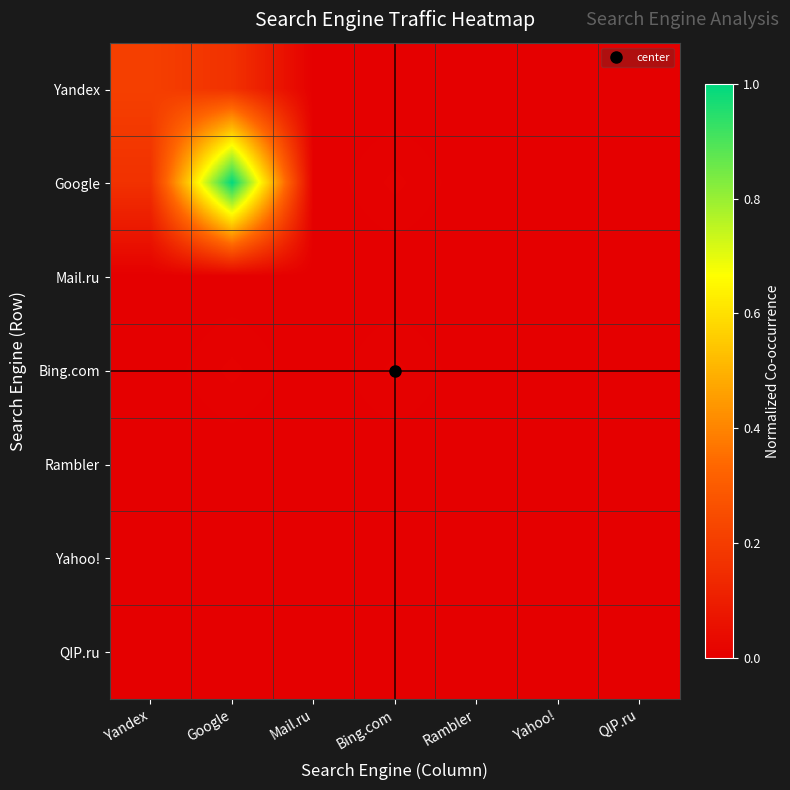

At Rambler, list the series in order from smallest to largest.

Yandex, Google, Mail.ru, Bing.com, Rambler, Yahoo!, QIP.ru